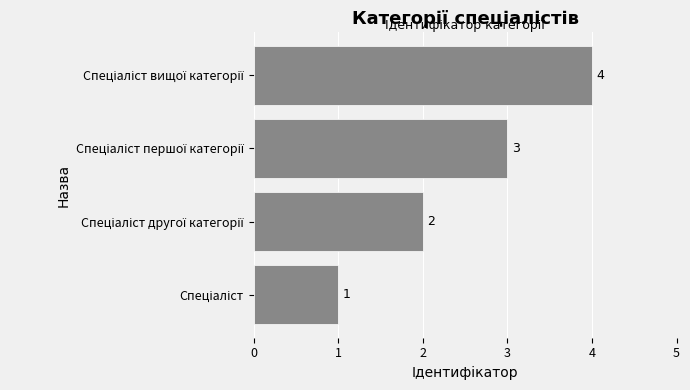

Does the chart contain stacked bars?

No